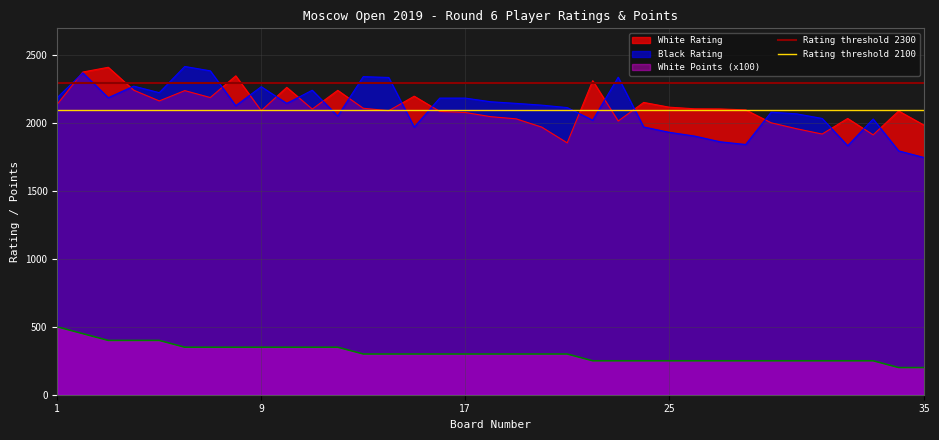

What is the minimum value for Rating threshold 2100?

2100